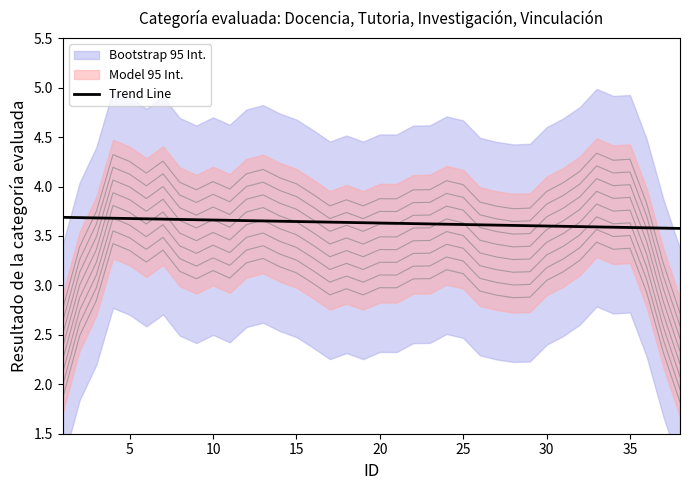

How many data points does each series have?

38